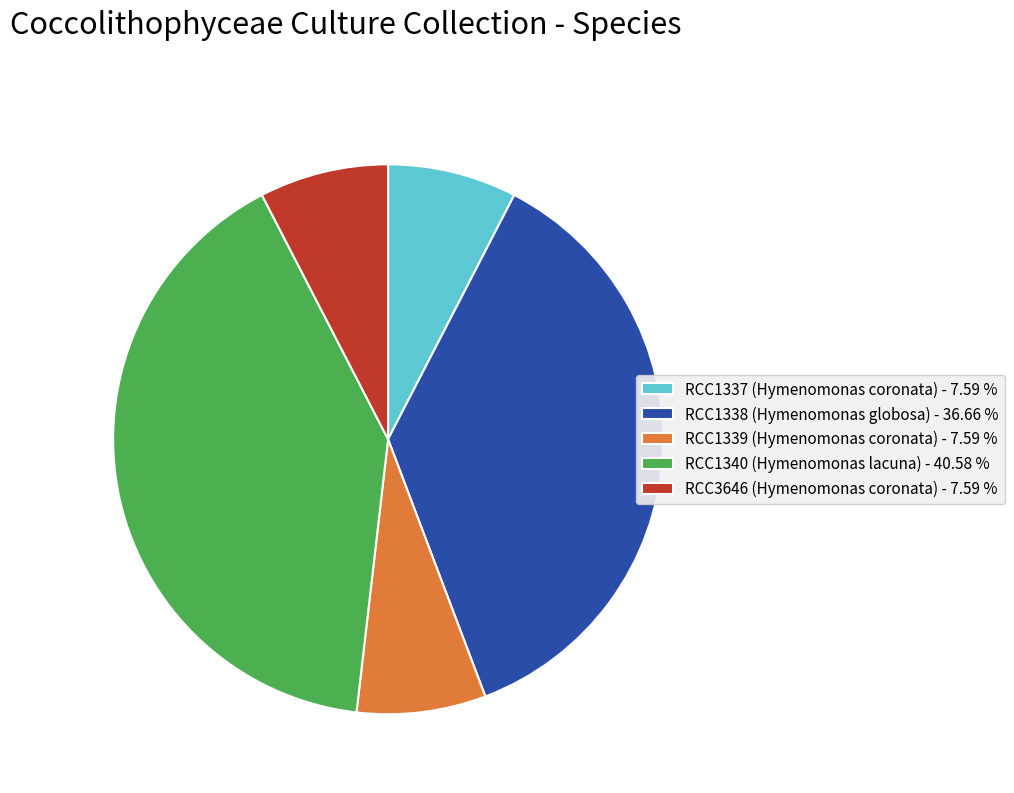

Does RCC1340 (Hymenomonas lacuna) account for over 50% of the chart?

No